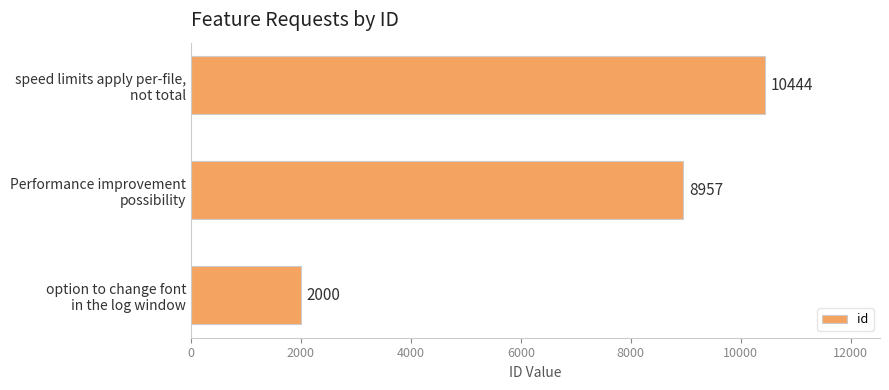

Count the values in the range 2000 to 10444.

3